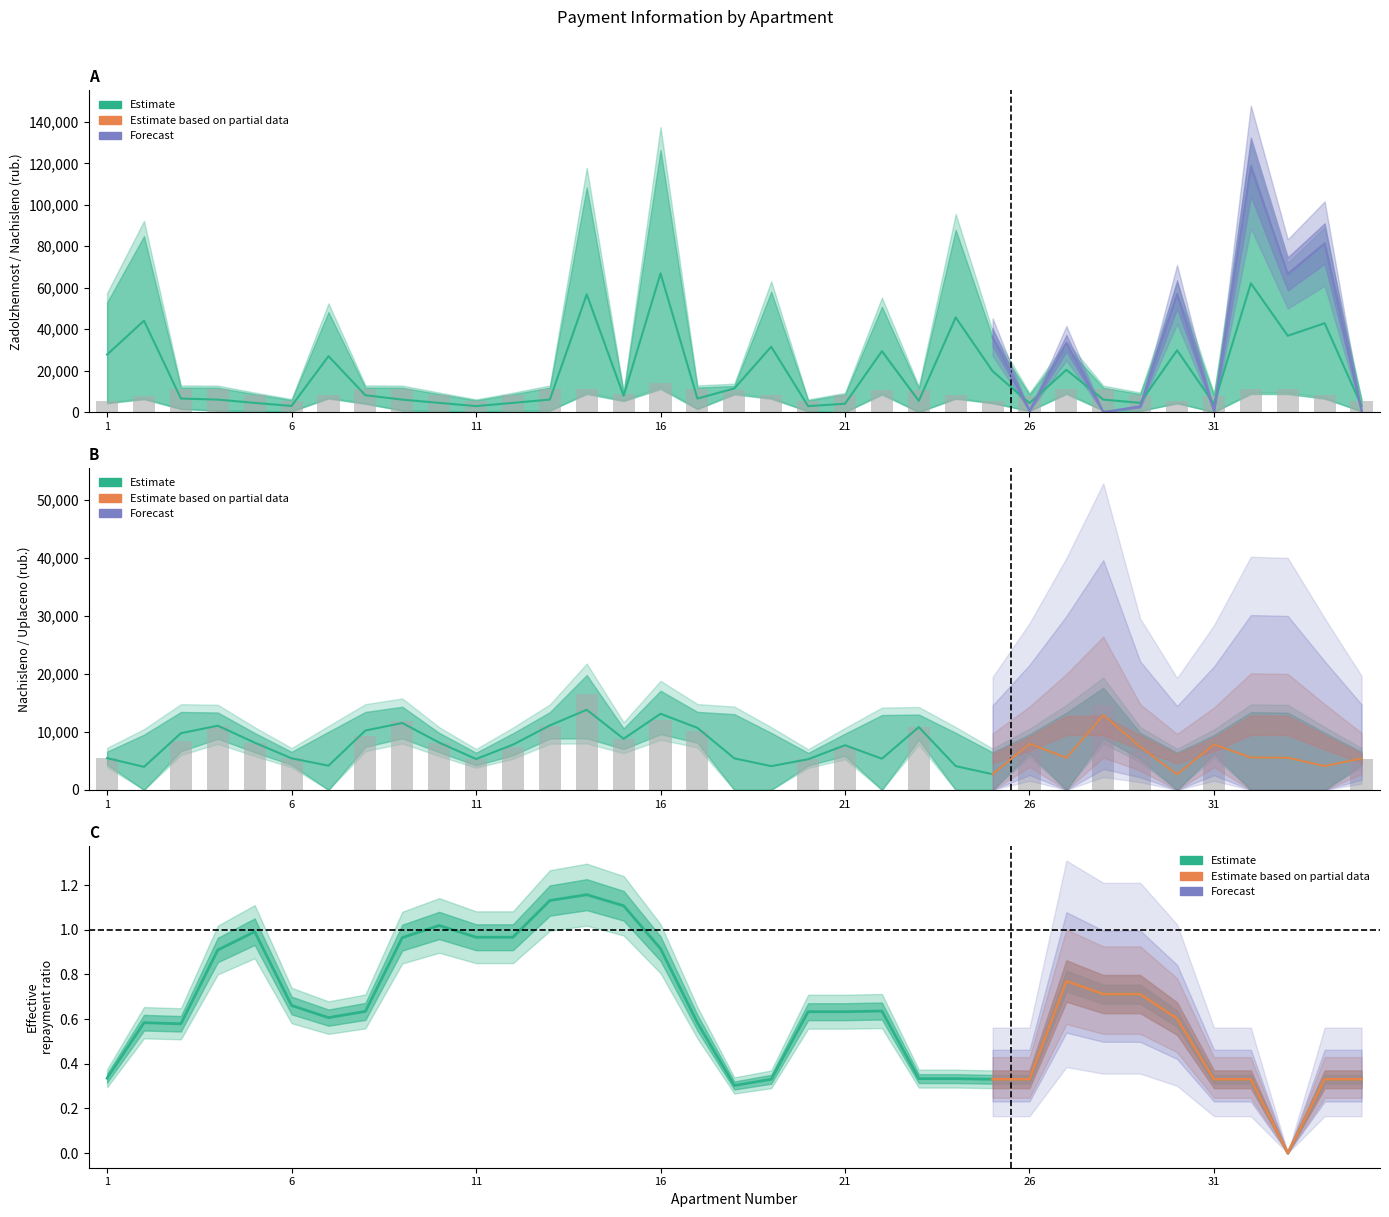

Which series has the largest range (max minus min)?

zadolzhennost